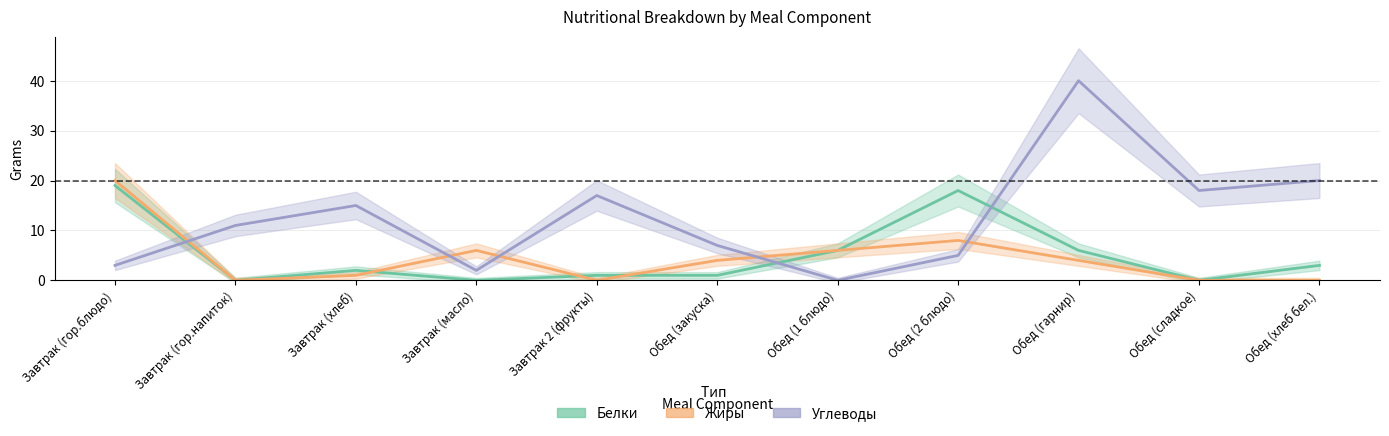

How many distinct data groups are displayed?

3